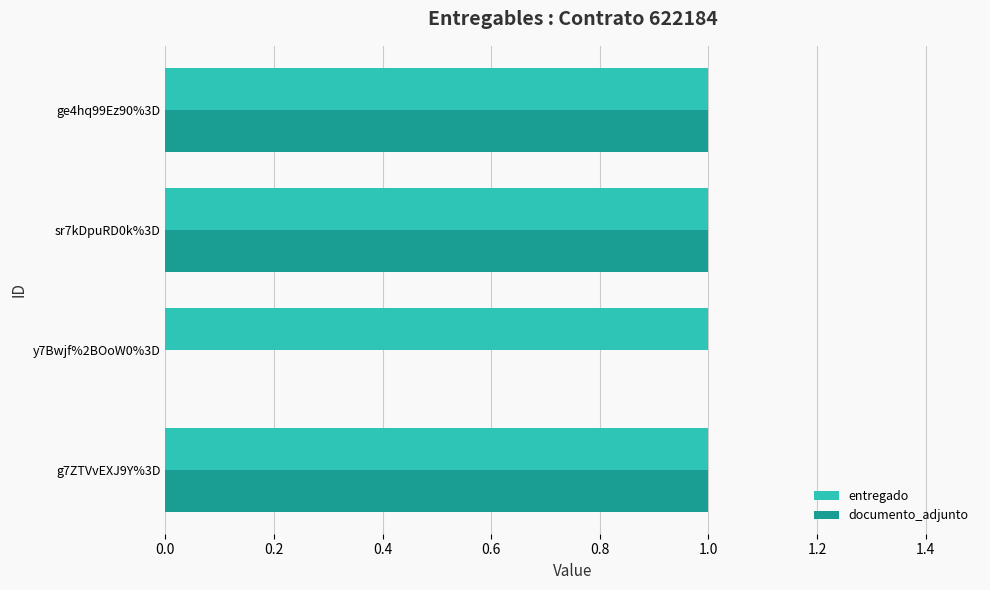

Which series has the largest total across all categories?

entregado